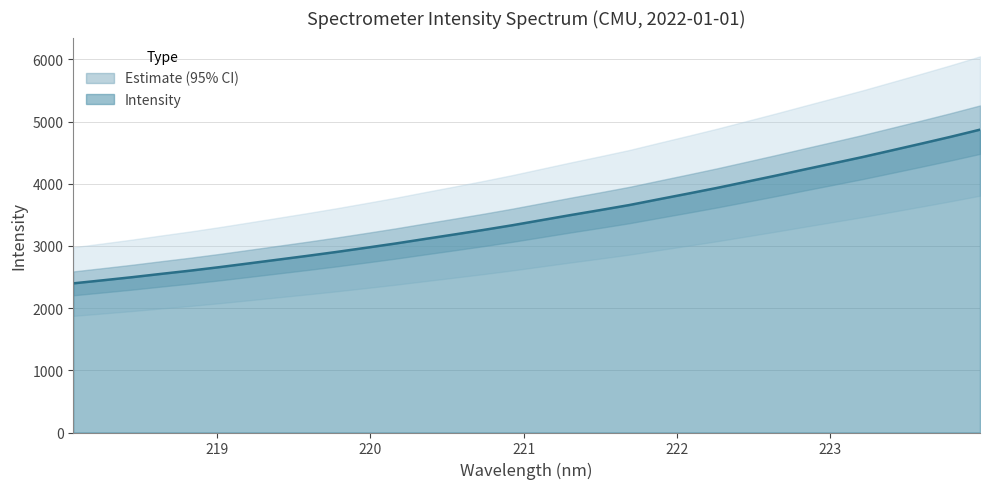

The value at 219.9712 is 2971.3. True or false?

True